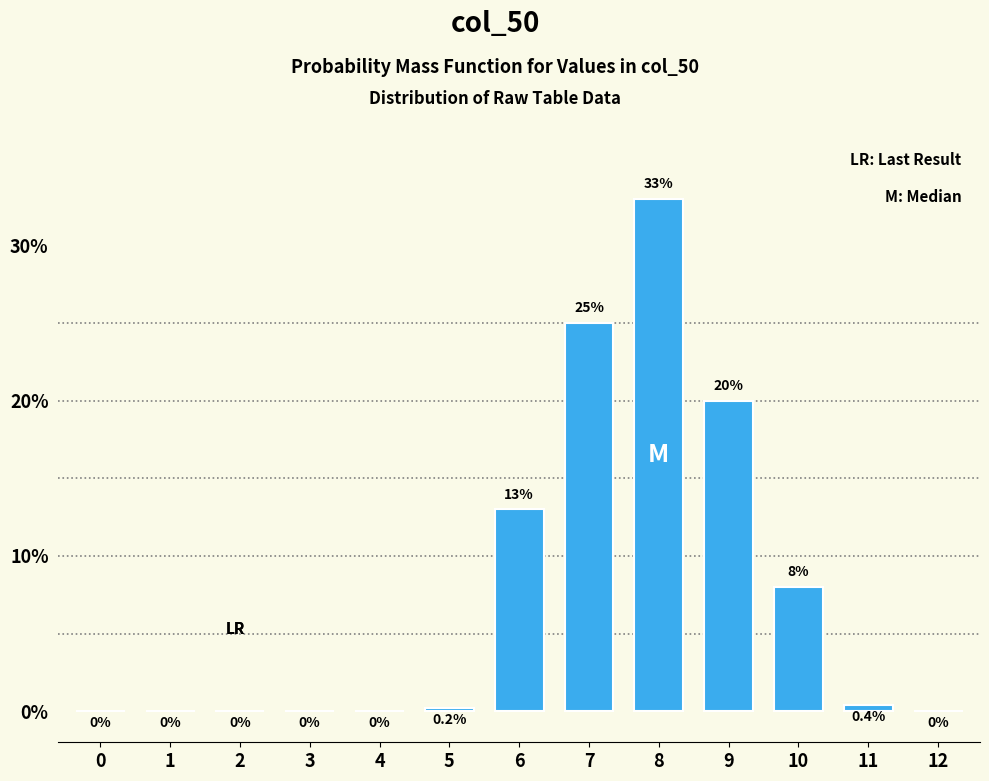

Reading left to right, what are all the values shown in this chart?

0=0.0	1=0.0	2=0.0	3=0.0	4=0.0	5=0.2	6=13.0	7=25.0	8=33.0	9=20.0	10=8.0	11=0.4	12=0.0